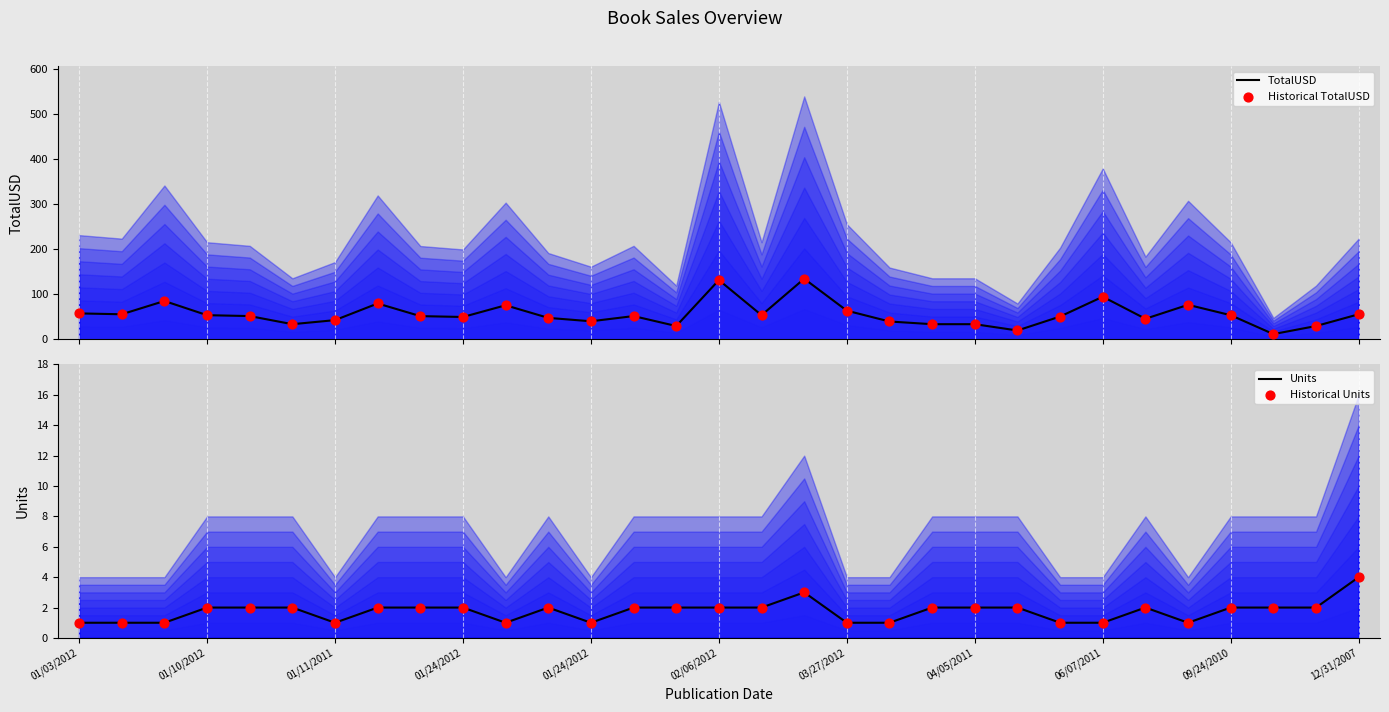

Is the value of Historical TotalUSD at 01/03/2012 greater than the value of Historical Units at 29?

Yes